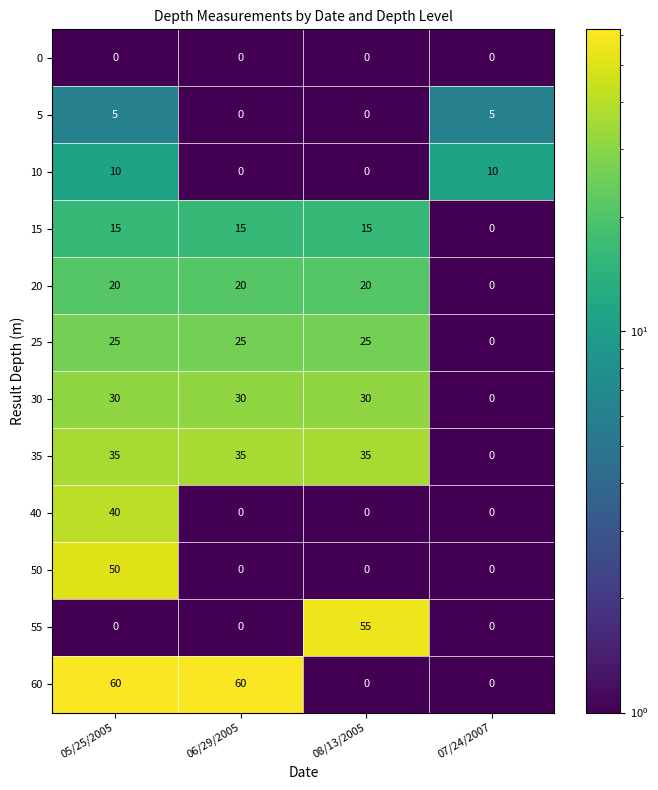

The value of 30 at 06/29/2005 is 10. True or false?

False